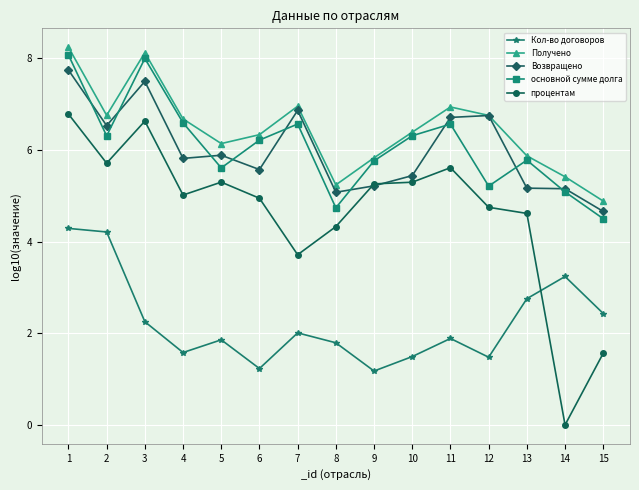

True or false: Получено has a value of 5.2 at 8.

True